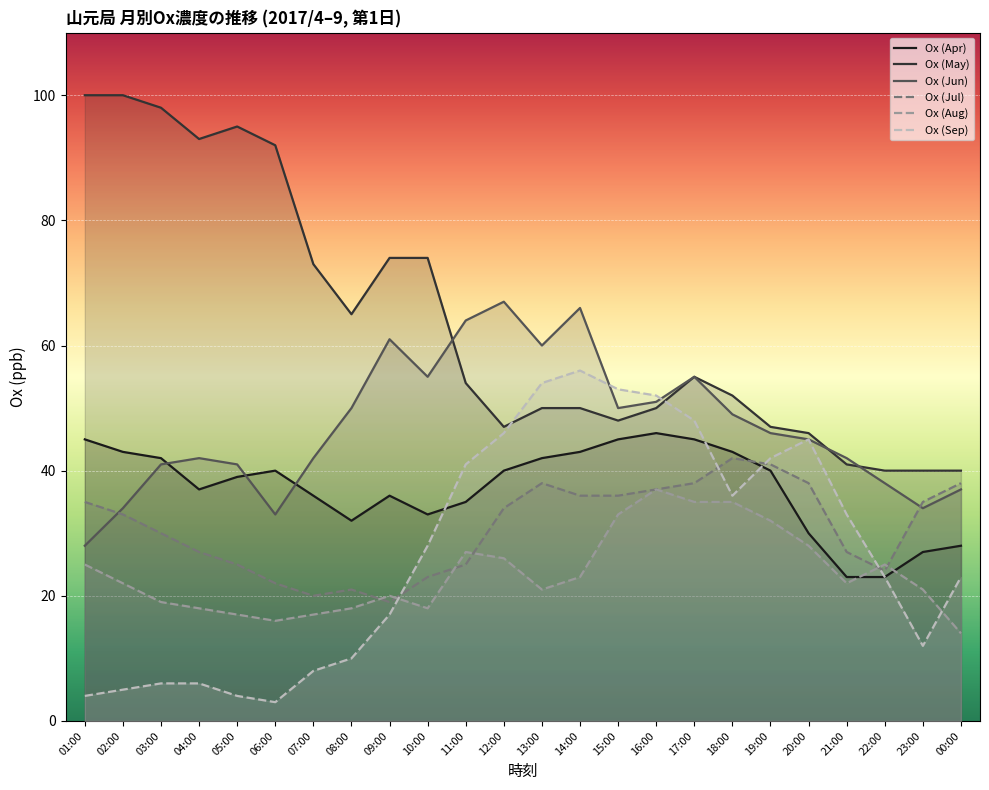

List the labels in order of Ox (Aug) value, smallest first.

00:00, 06:00, 05:00, 07:00, 04:00, 08:00, 10:00, 03:00, 09:00, 13:00, 23:00, 02:00, 21:00, 14:00, 01:00, 22:00, 12:00, 11:00, 20:00, 19:00, 15:00, 17:00, 18:00, 16:00